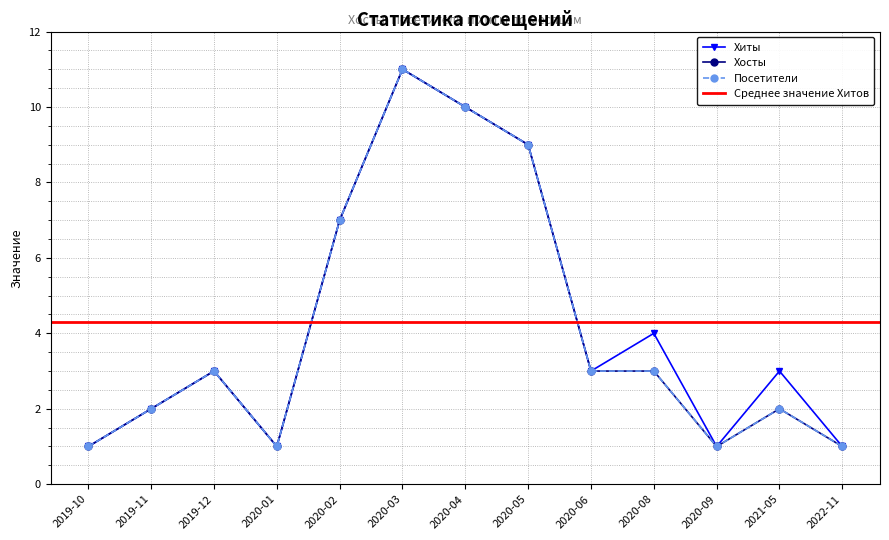

True or false: Хосты and Посетители cross at least once.

False